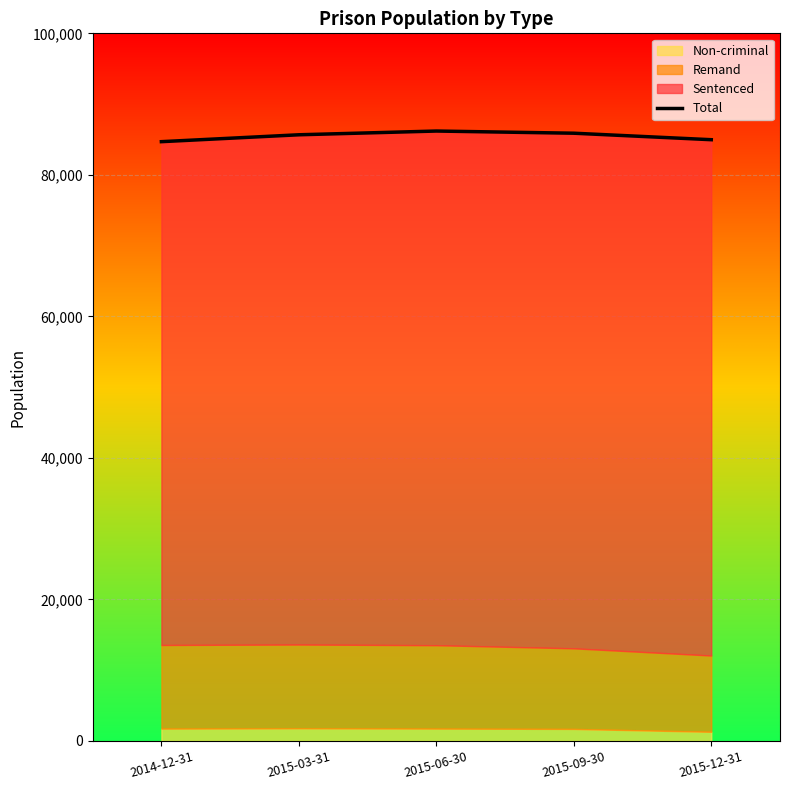

How many values are between 84968 and 85886?

3